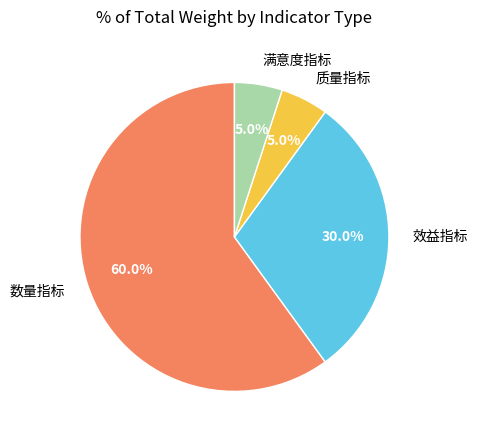

Which category has the biggest portion of the pie?

数量指标